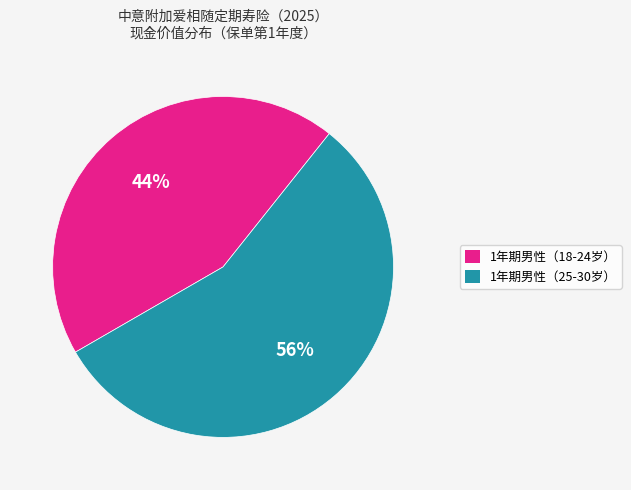

To the nearest percent, what is the difference between the largest and smallest slice percentages?

12%